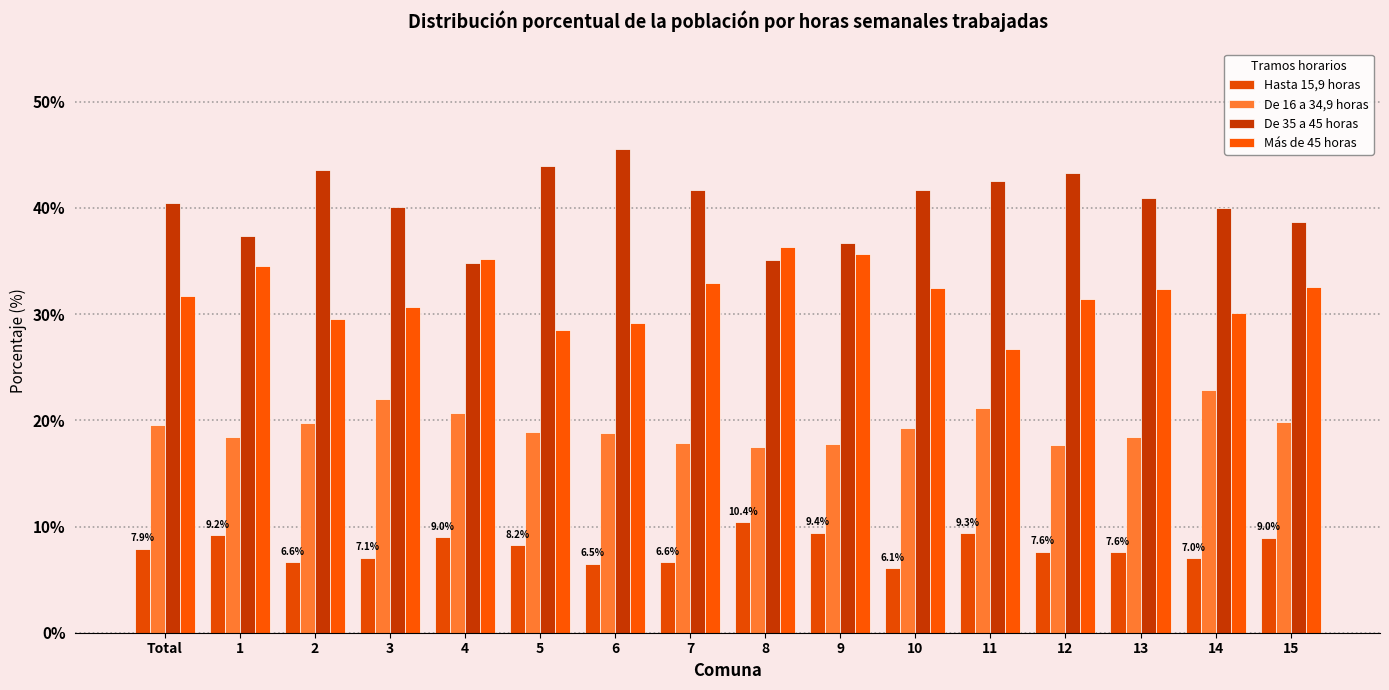

Does the chart contain stacked bars?

No